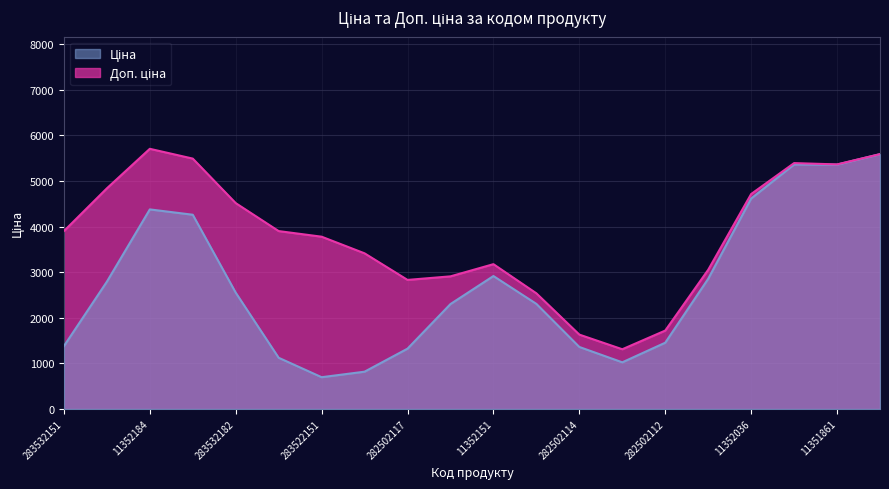

Is it true that Доп. ціна equals 6257.4 at 283522151?

False